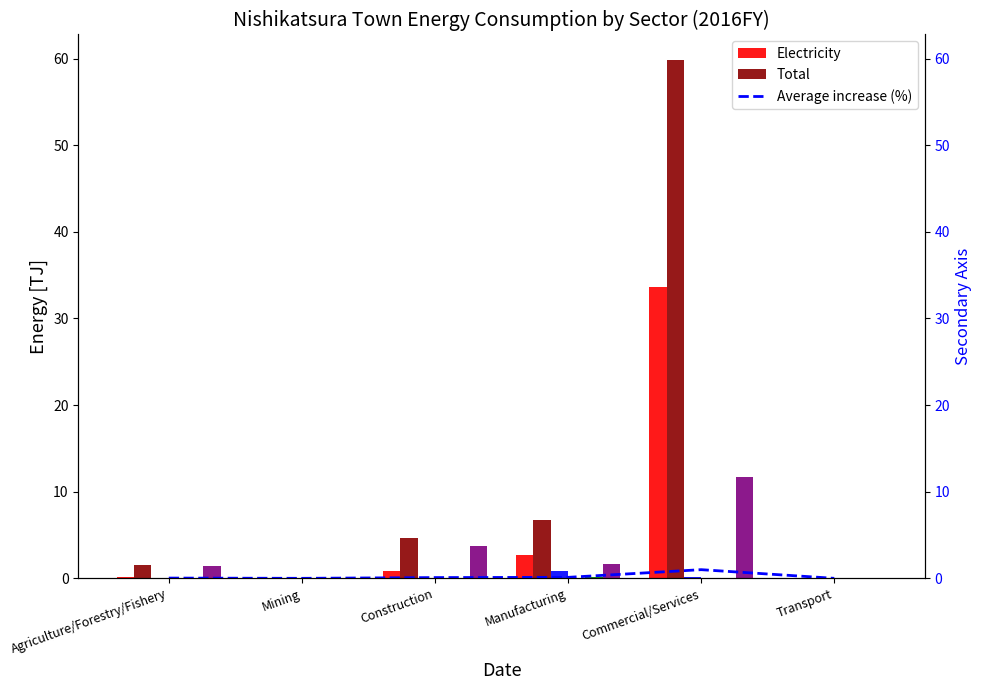

Which category has the highest value in the Total series?

Commercial/Services